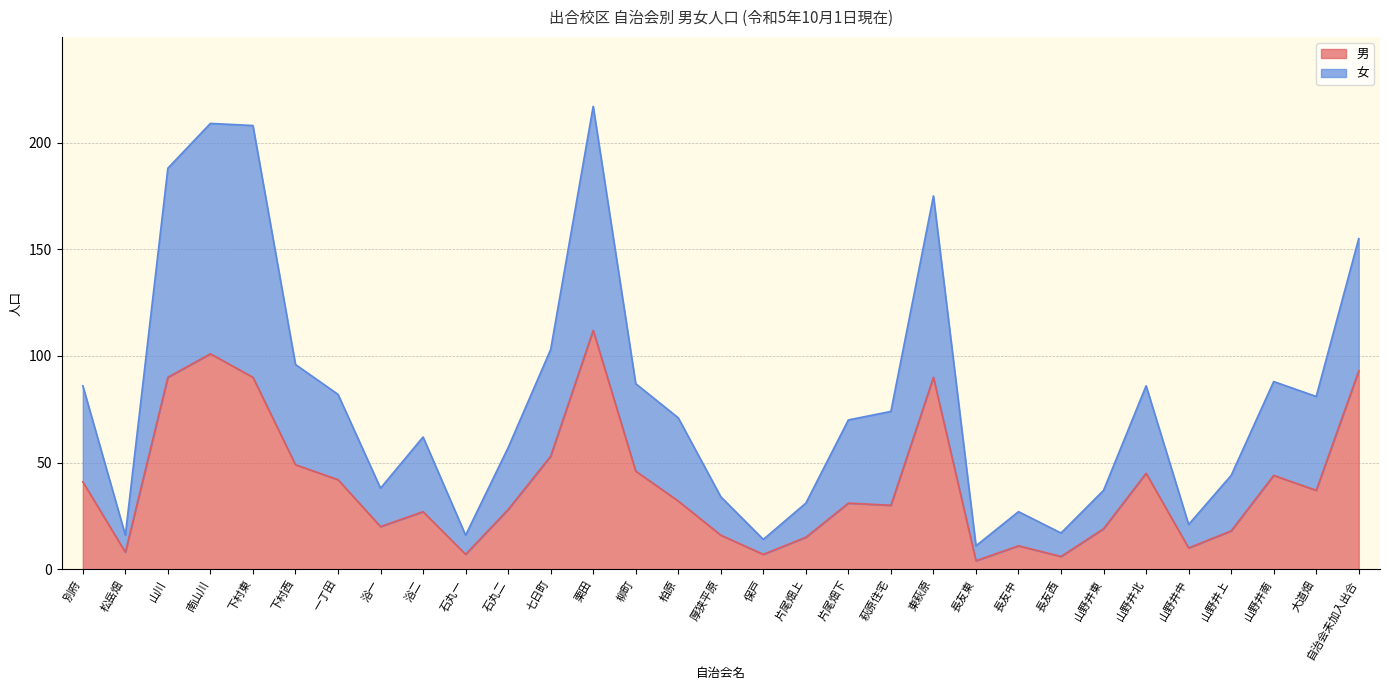

What is the minimum value shown in the chart?

4